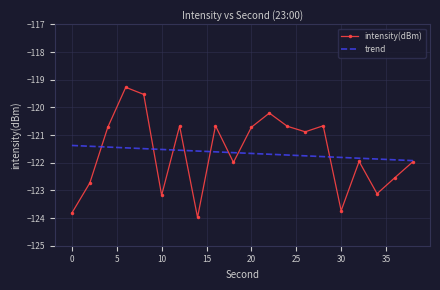

Which series has the largest range (max minus min)?

intensity(dBm)